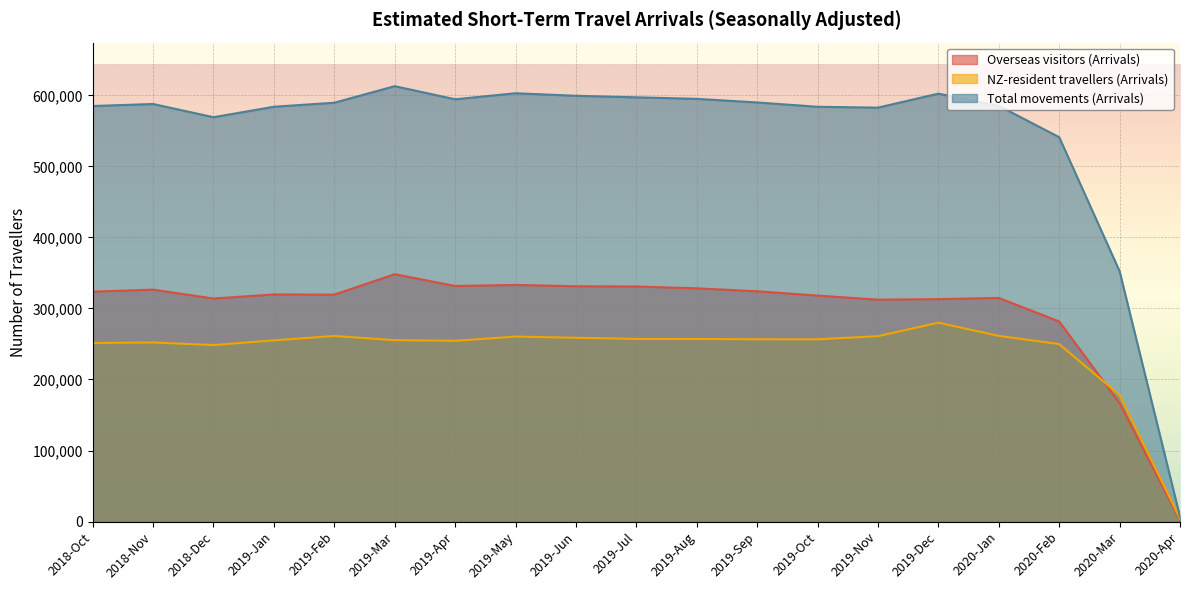

What is the difference between the NZ-resident travellers (Arrivals) values at 2020-Feb and 2019-Nov?

11140